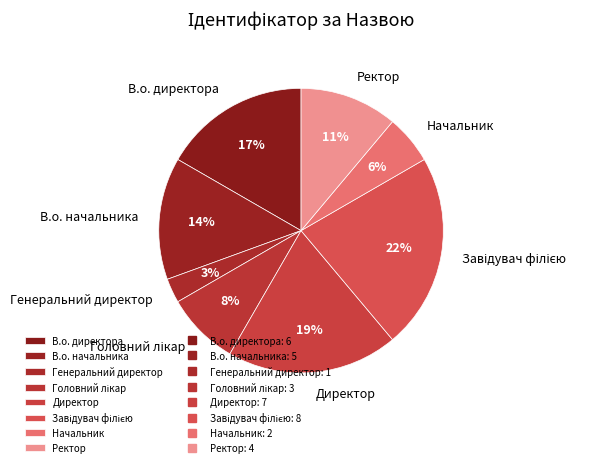

True or false: Ректор accounts for 11% of the total.

True